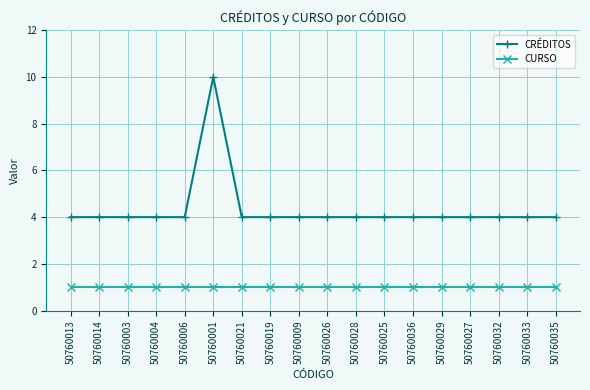

True or false: CURSO and CRÉDITOS cross at least once.

False